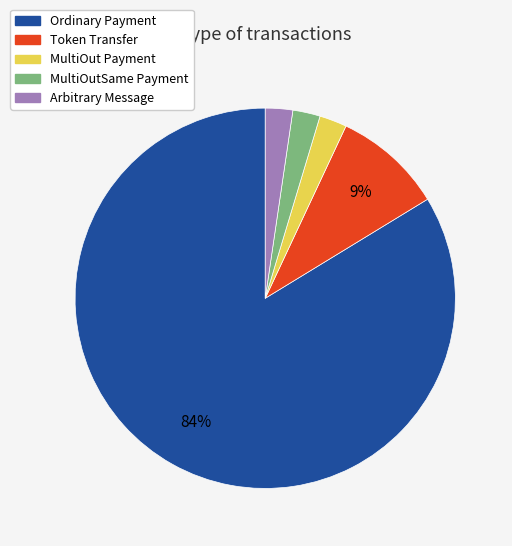

Do MultiOutSame Payment and MultiOut Payment together represent more than half of the pie?

No